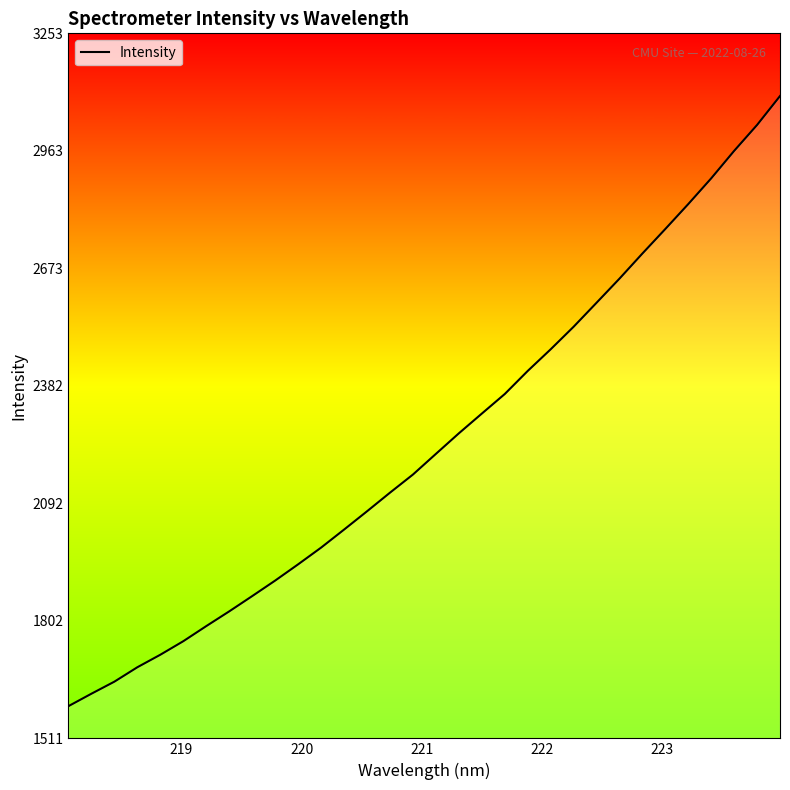

What is the minimum value shown in the chart?

1590.9